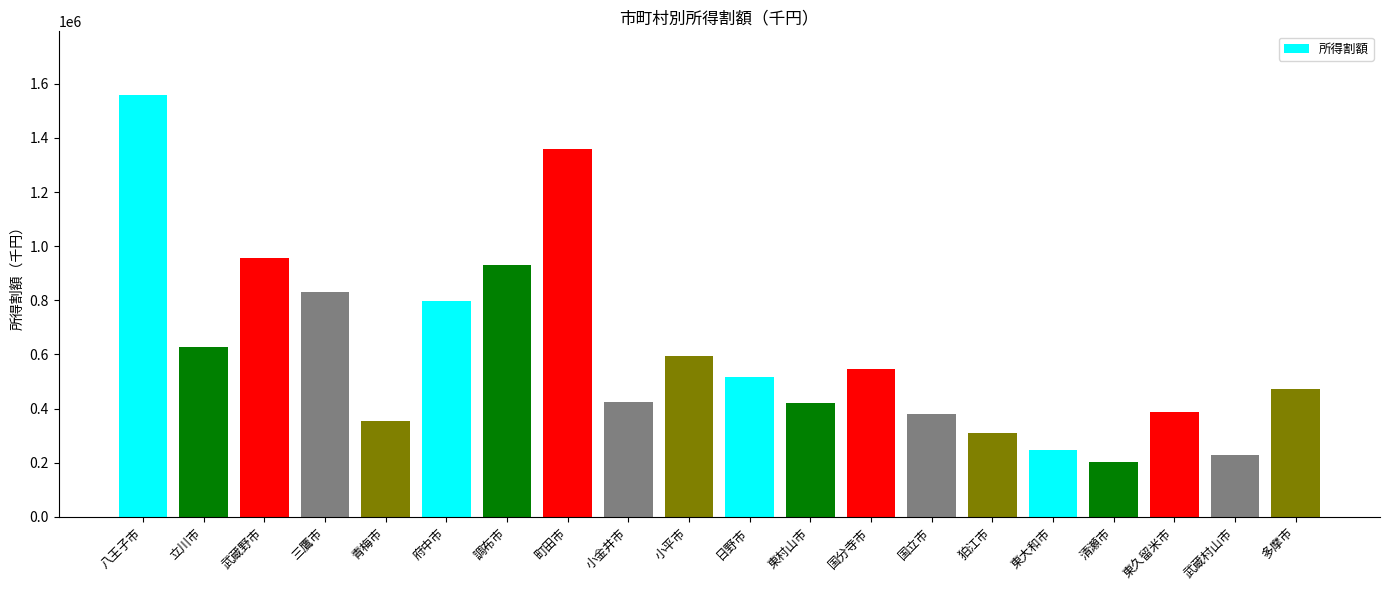

What is the label of the 4th bar from the right?

清瀬市